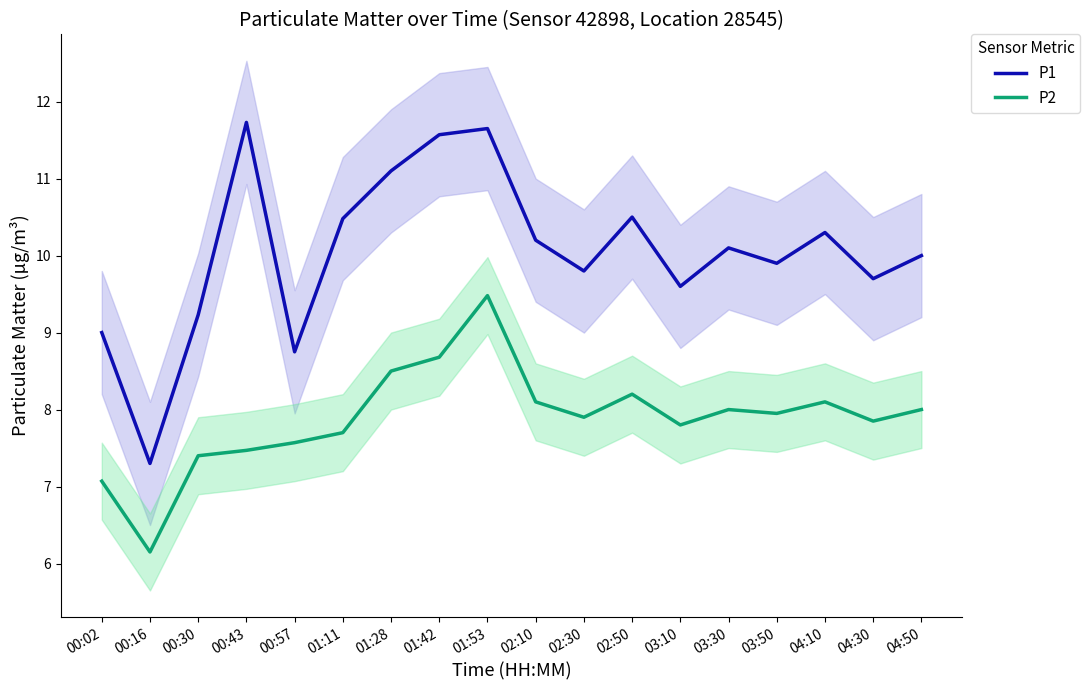

True or false: P1 has a value of 17.3 at 02:10.

False